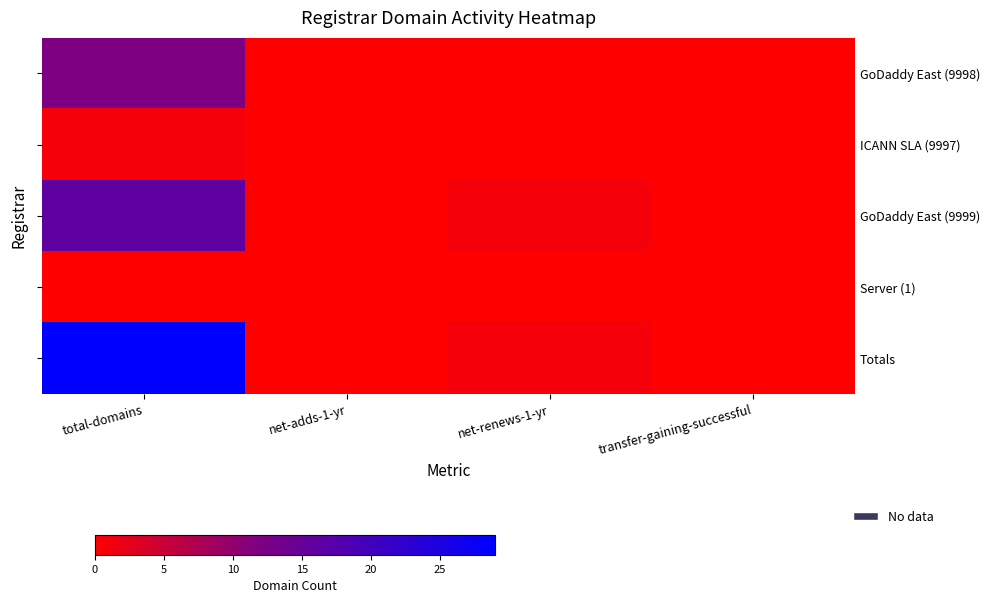

Which label corresponds to the smallest value in the chart?

net-adds-1-yr